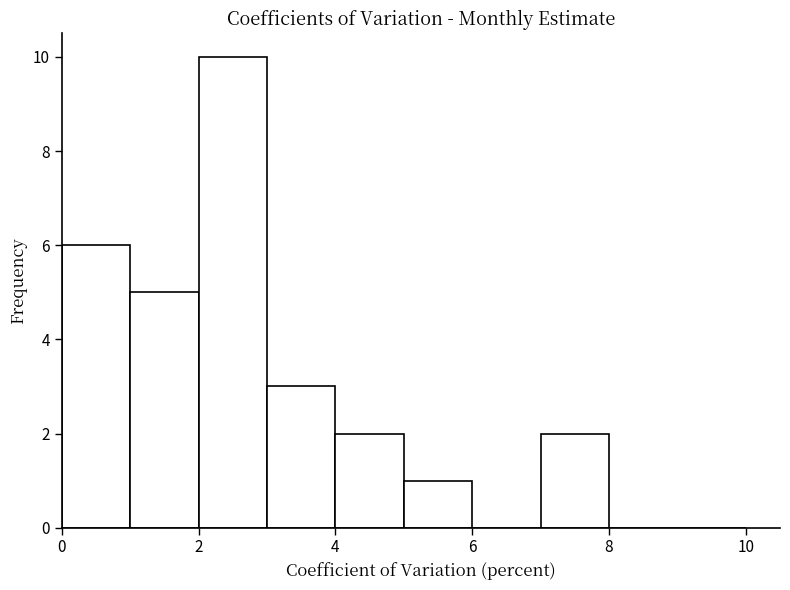

Reading left to right, transcribe this chart: for each bar, give the range it covers on the x-axis and its height. The values are not printed on the chart, so give them approximately, as read against the axis.

0 to 1: 6
1 to 2: 5
2 to 3: 10
3 to 4: 3
4 to 5: 2
5 to 6: 1
6 to 7: 0
7 to 8: 2
8 to 9: 0
9 to 10: 0